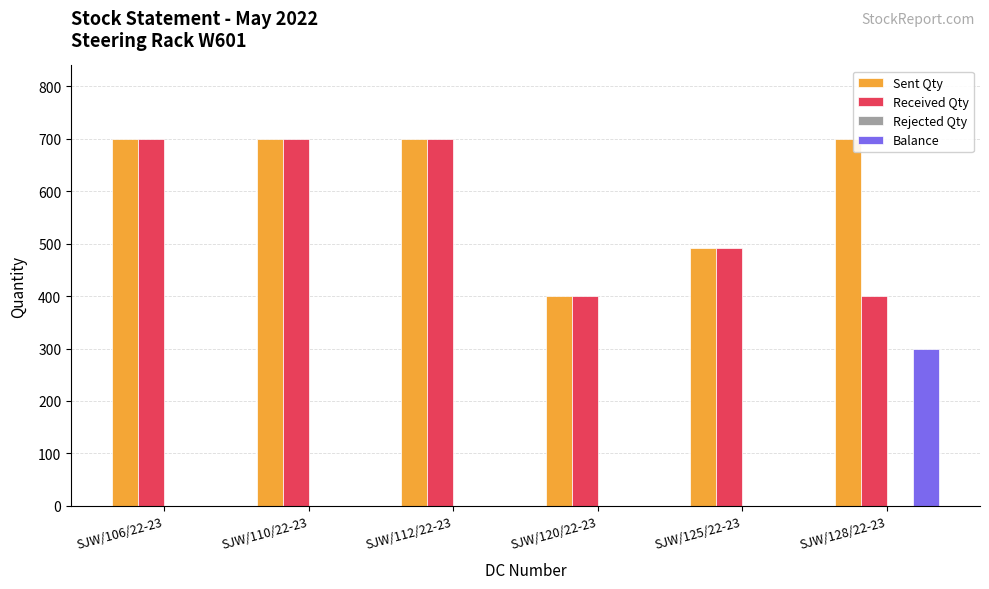

Does the chart contain stacked bars?

No